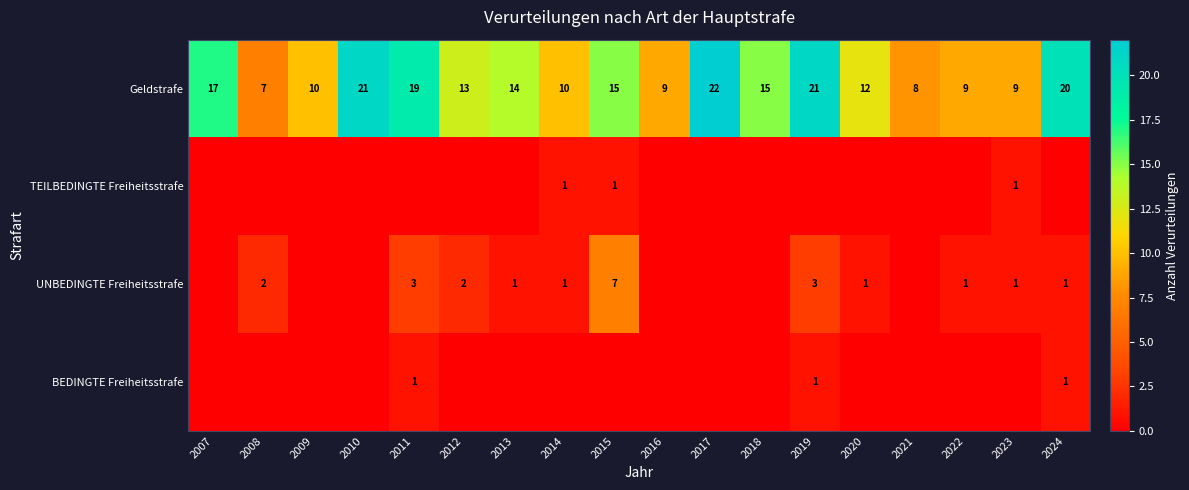

At which category is the sum across all series the highest?

2019